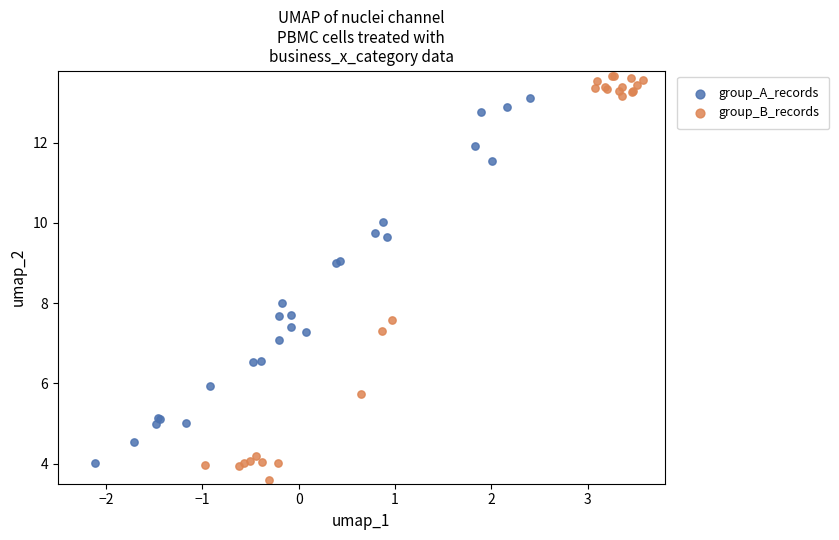

Which series has the widest spread of Y values?

group_B_records